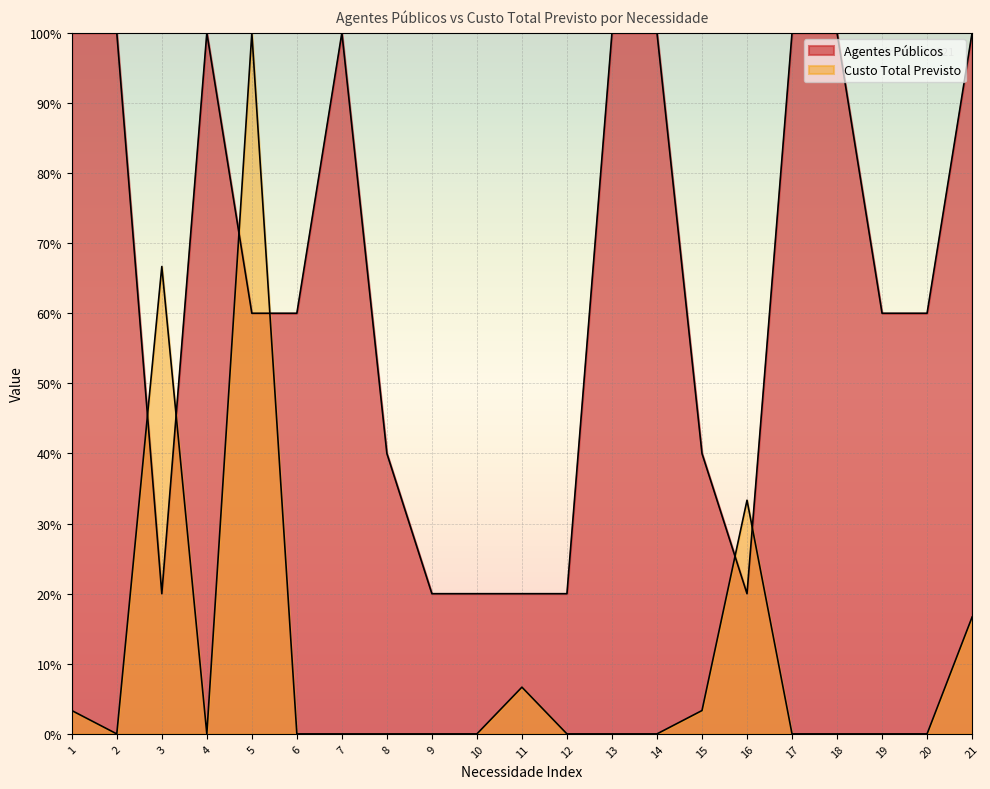

Between which two adjacent categories do Agentes Públicos and Custo Total Previsto first intersect?

2 and 3